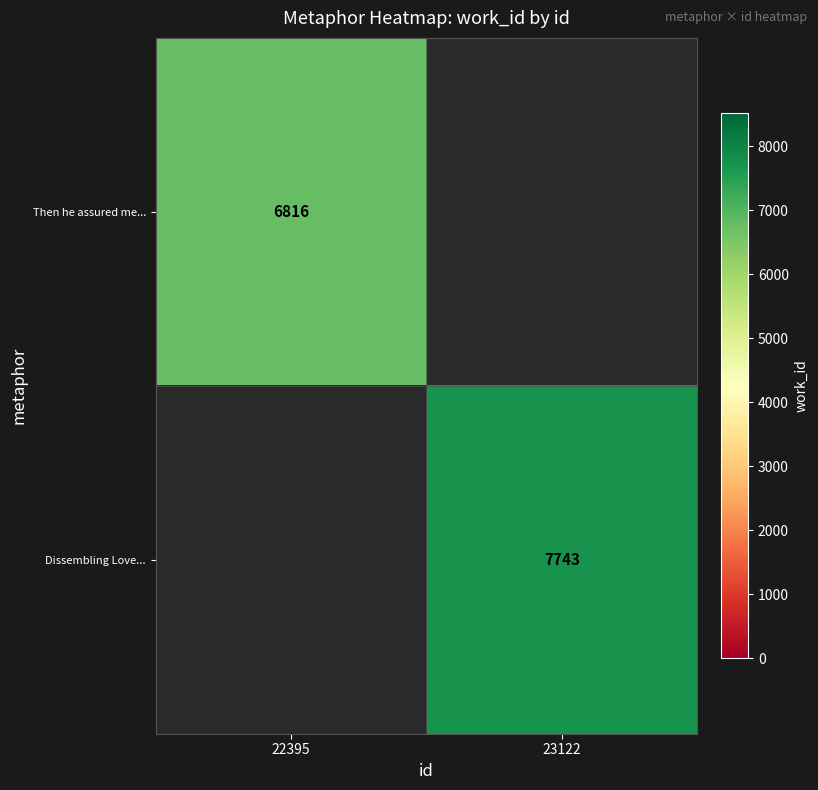

The value of Then he assured me... at 22395 is 6816. True or false?

True